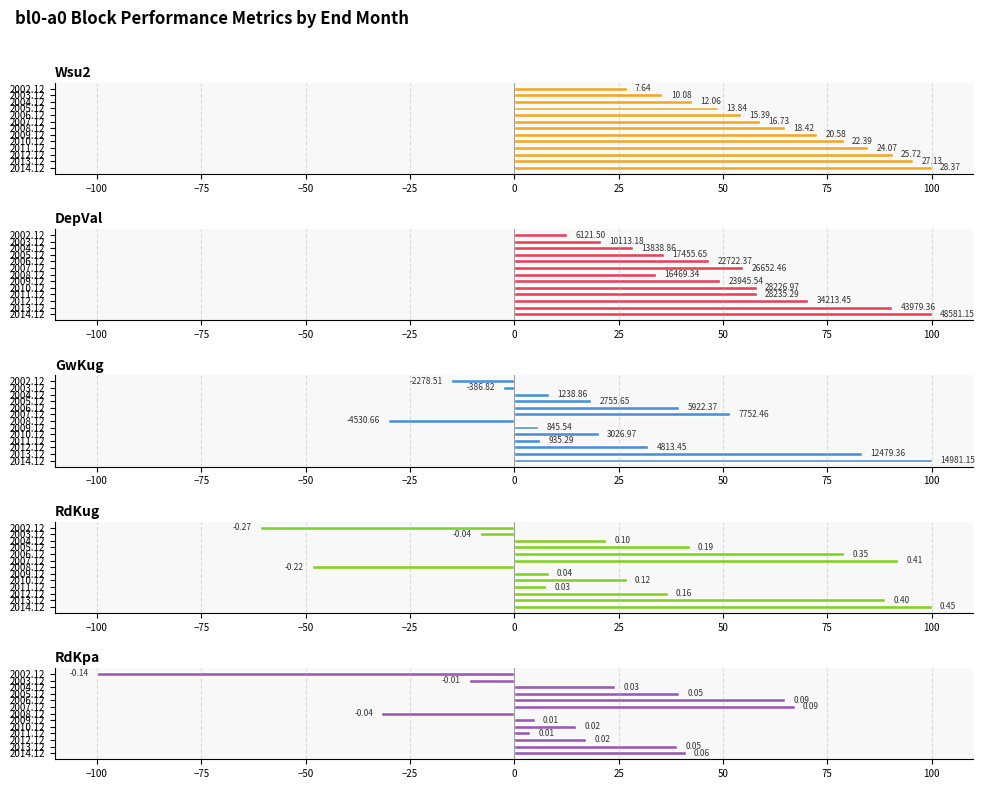

What is the highest value of the RdKpa series?

67.2